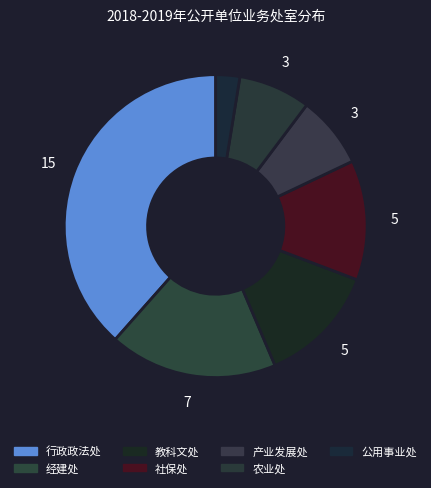

How many slices are in this pie chart?

7